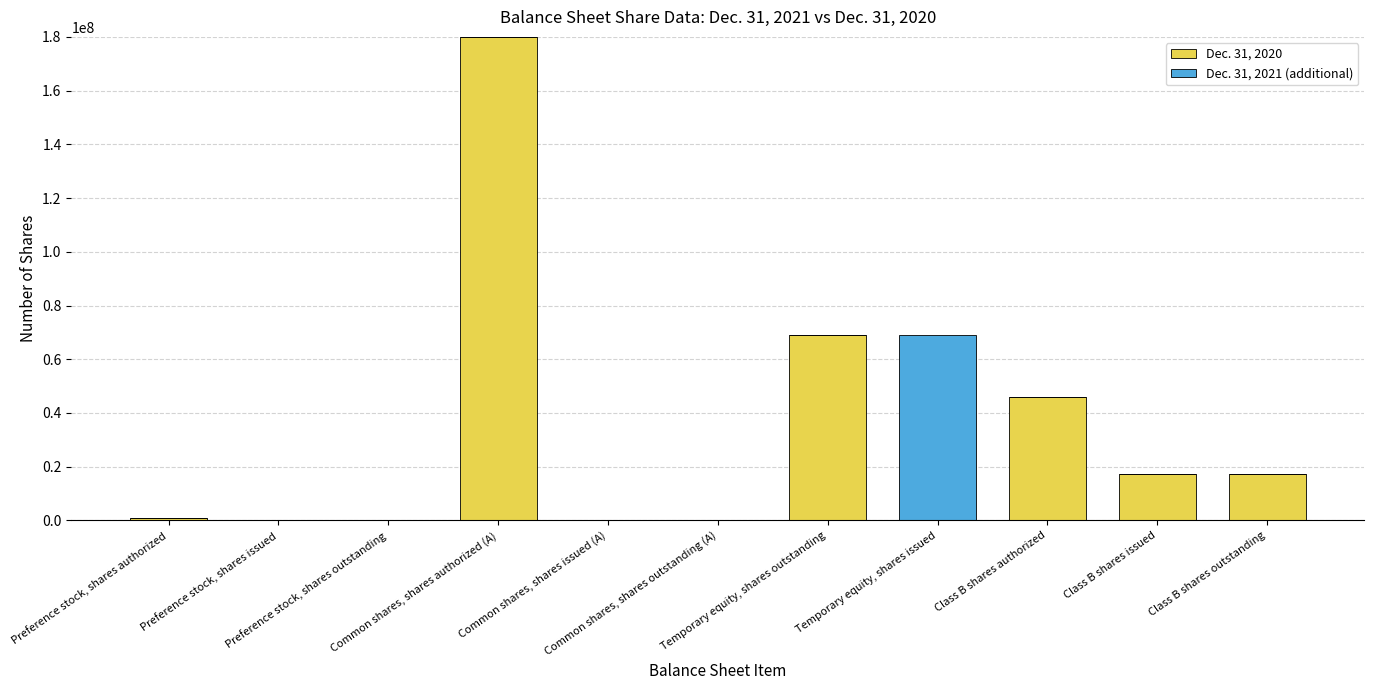

What are all the series names shown in the legend?

Dec. 31, 2020, Dec. 31, 2021 (additional)